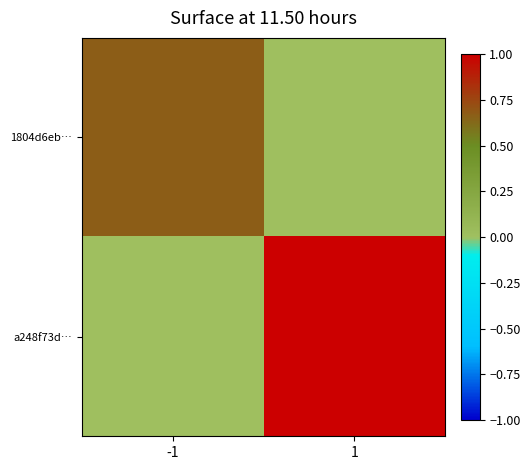

Which series has the widest spread of values?

a248f73d…